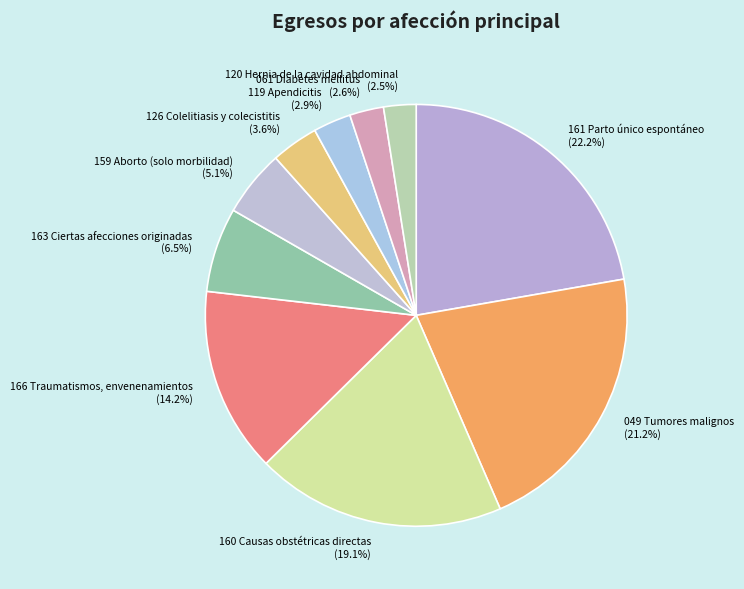

What is the ratio of the value at 161 Parto único espontáneo (22.2%) to the value at 163 Ciertas afecciones originadas (6.5%)?

3.4